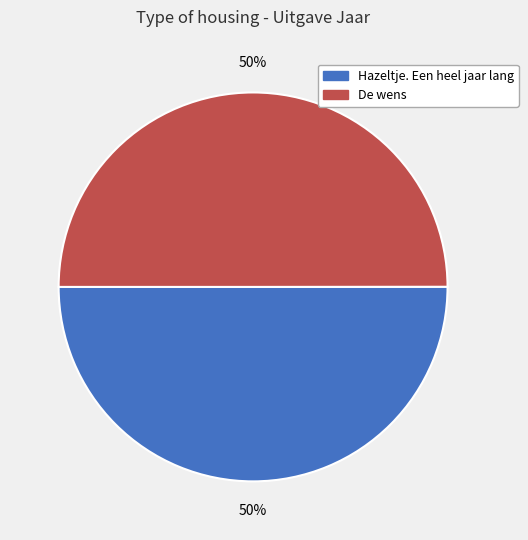

Count the number of slices in the pie.

2